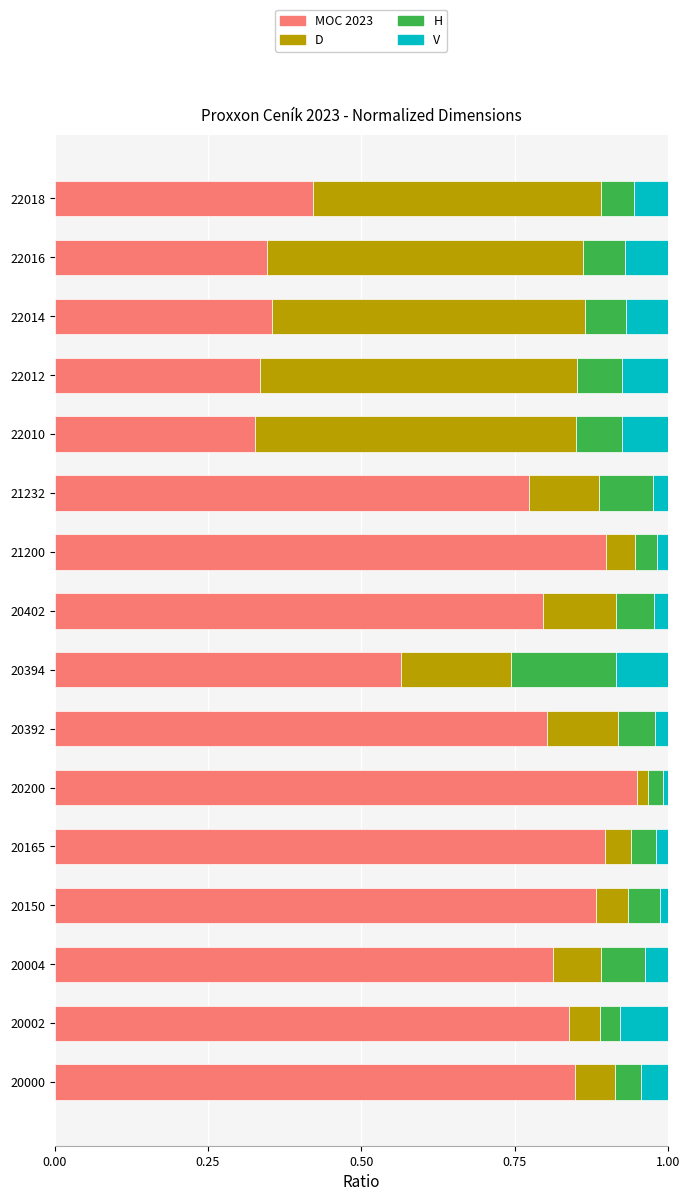

Which category has the highest value in the MOC 2023 series?

20200